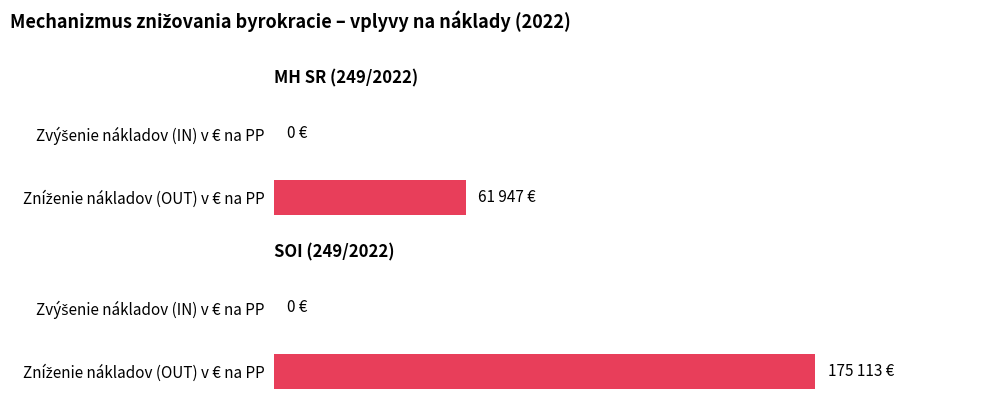

How many distinct data groups are displayed?

2